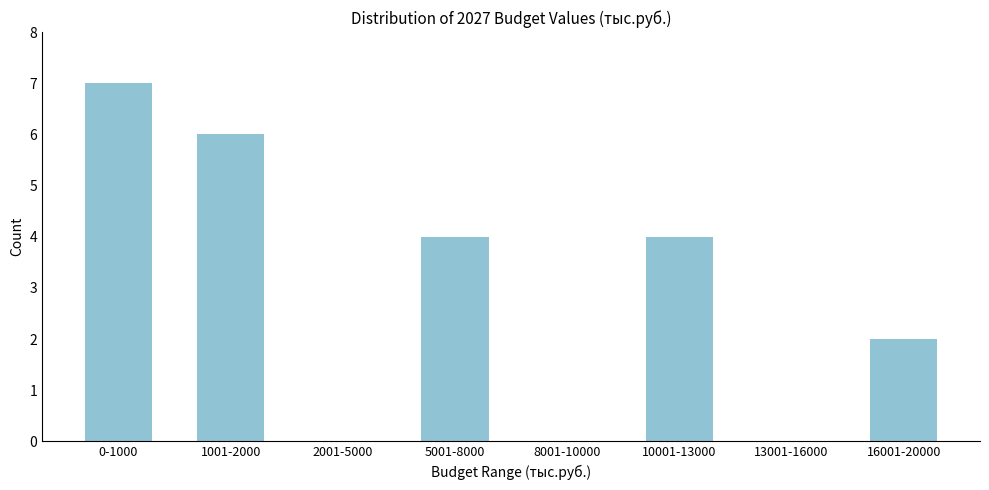

Reading left to right, list all the values displayed in this chart.

0-1000=7	1001-2000=6	2001-5000=0	5001-8000=4	8001-10000=0	10001-13000=4	13001-16000=0	16001-20000=2